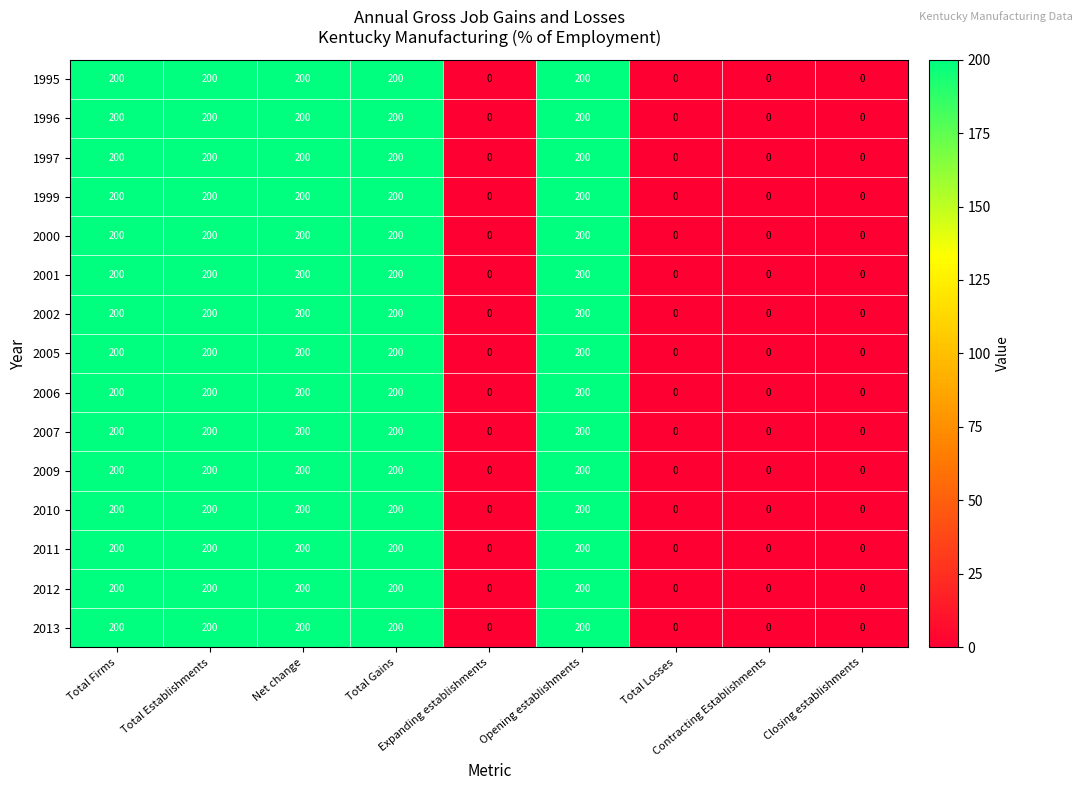

At how many categories does at least one series exceed 5?

5